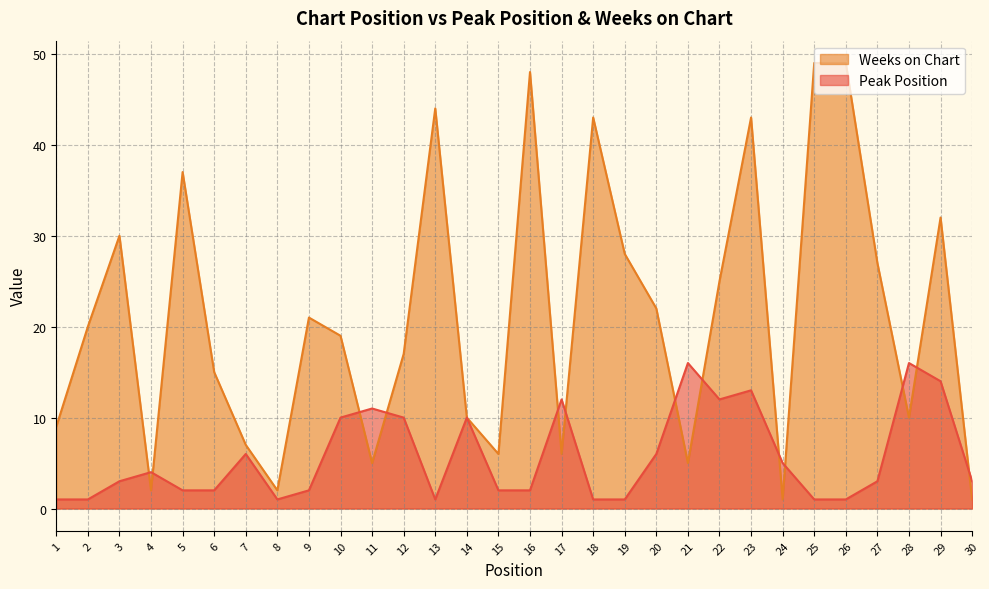

How many data points in Peak Position are above 3?

14